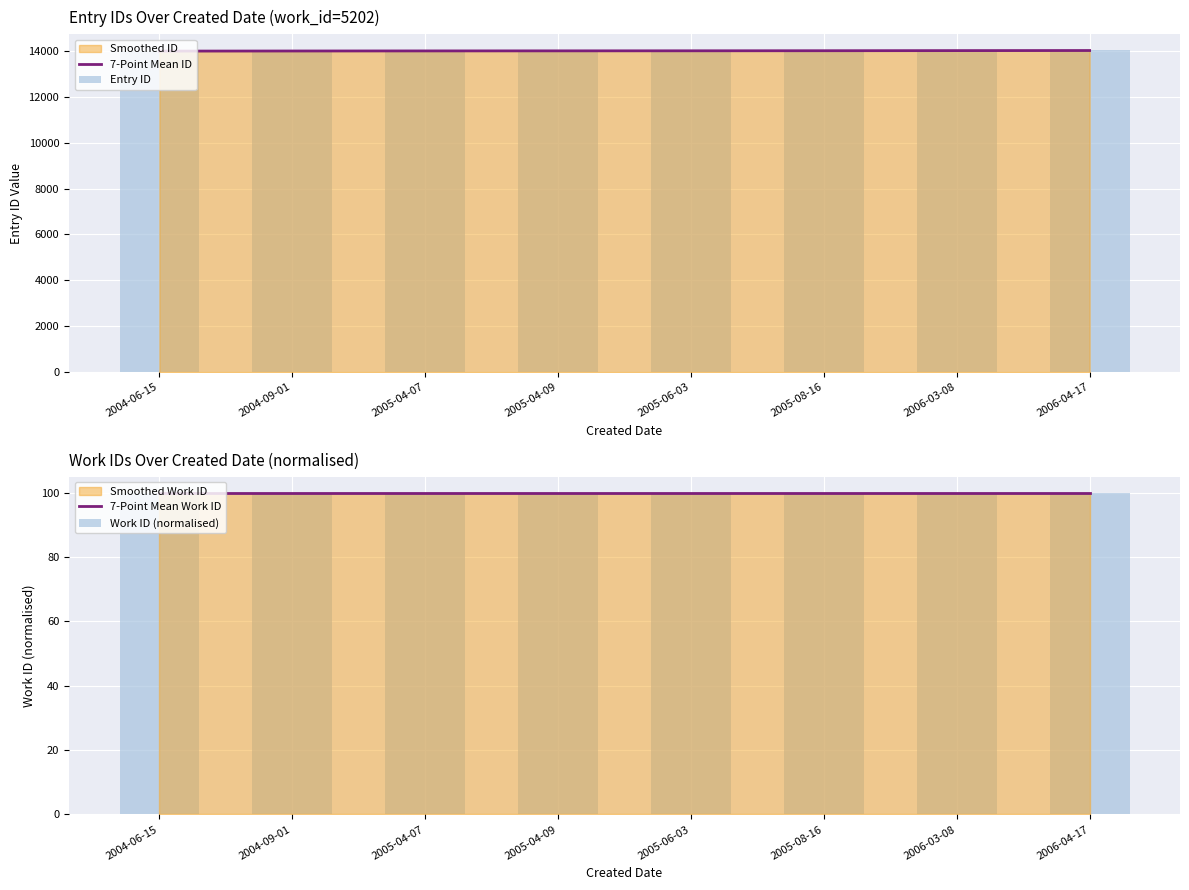

Reading left to right, list all the values displayed in this chart.

7-Point Mean ID: 13992.0	13996.5	14000.0	14002.5	14005.0	14008.5	14013.5	14017.5
Entry ID: 13992.0	14001.0	14006.0	14007.0	14008.0	14013.0	14020.0	14022.0
7-Point Mean Work ID: 100.0	100.0	100.0	100.0	100.0	100.0	100.0	100.0
Work ID (normalised): 100.0	100.0	100.0	100.0	100.0	100.0	100.0	100.0